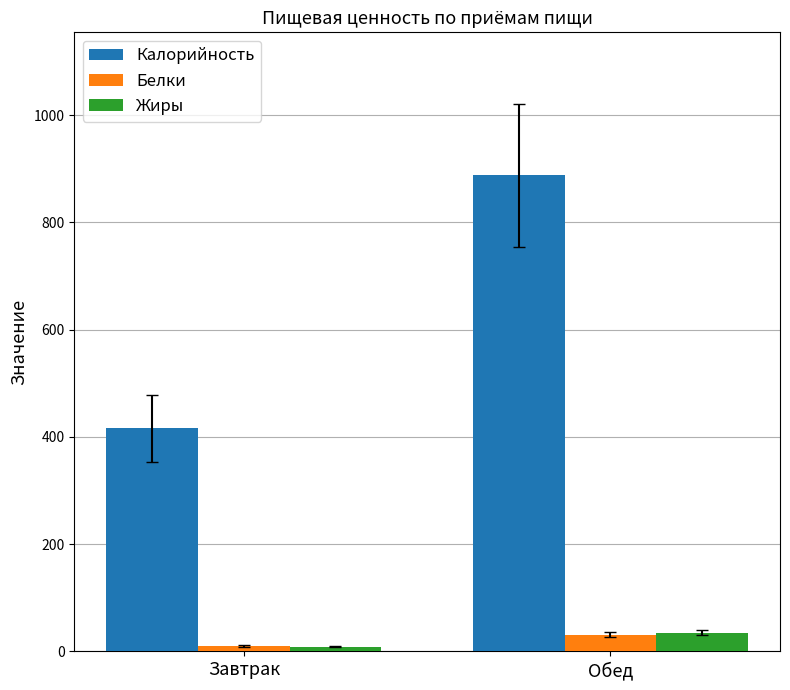

What is the minimum value for Жиры?

8.7